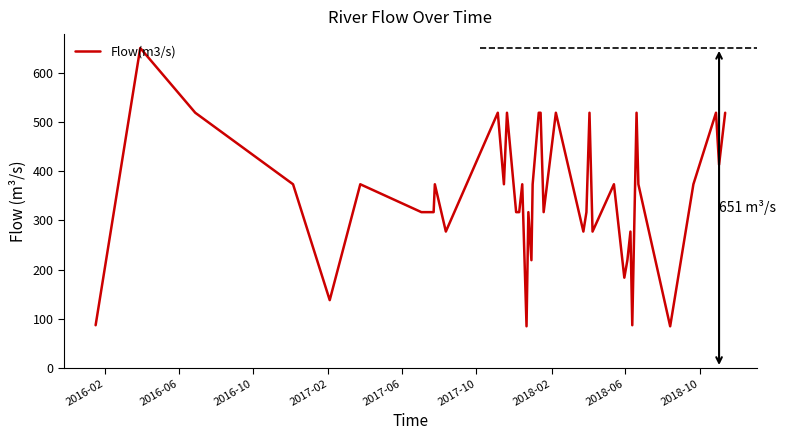

What is the smallest value displayed?

84.6